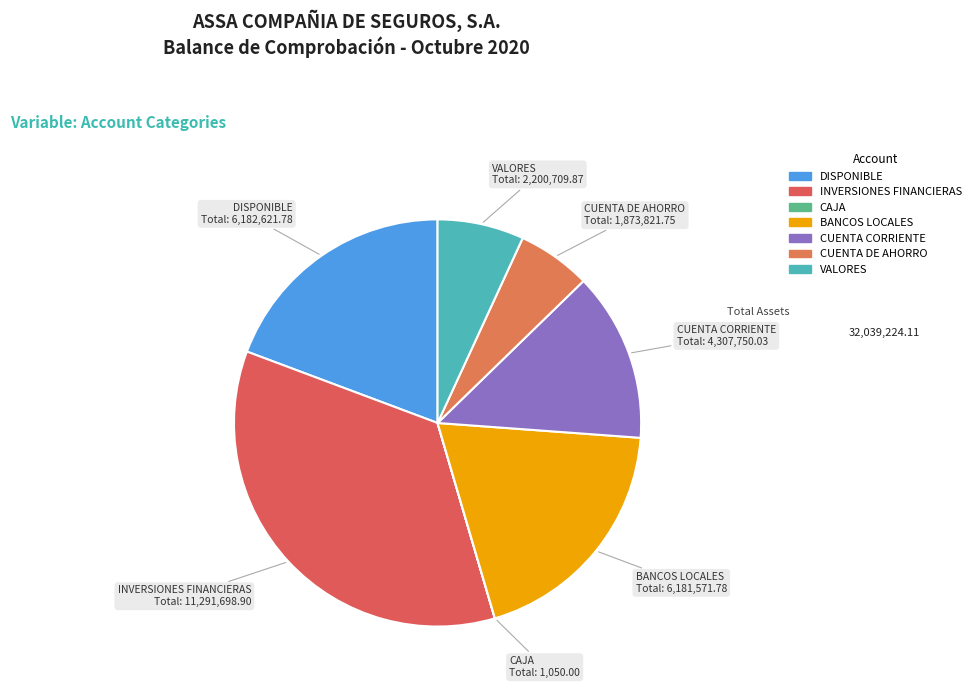

Between BANCOS LOCALES and CUENTA DE AHORRO, which is larger?

BANCOS LOCALES